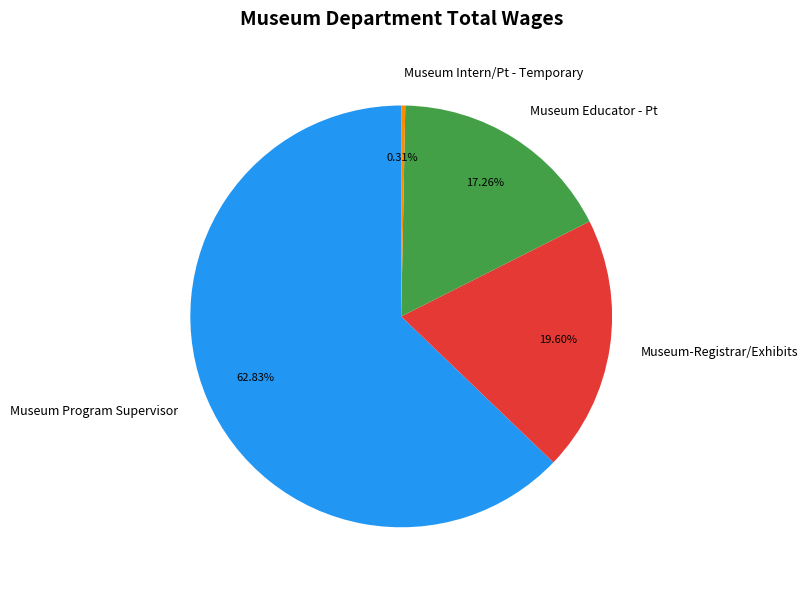

Count the number of slices in the pie.

4